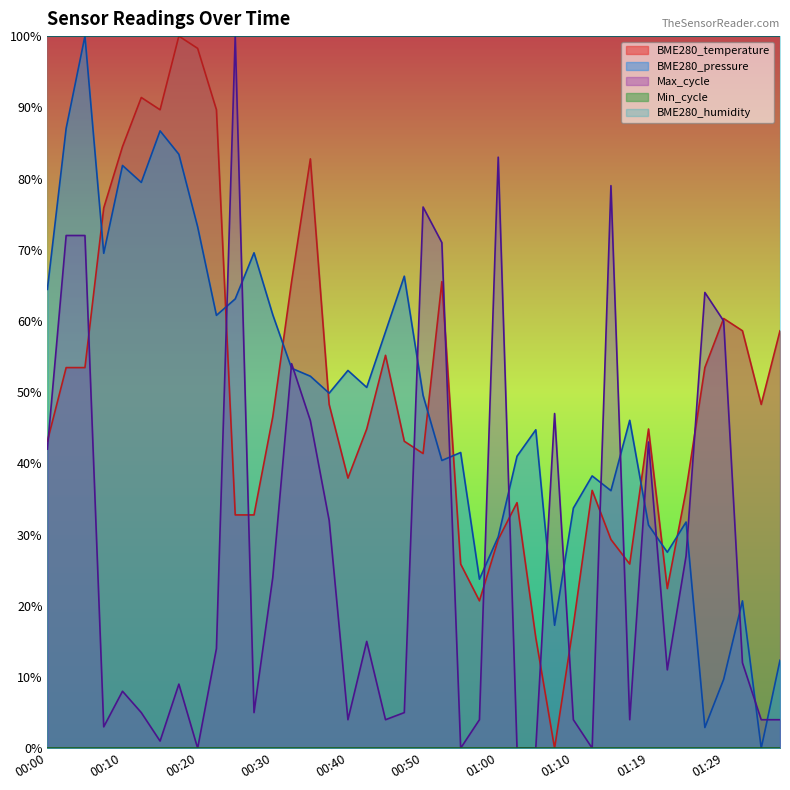

Rank the categories by value from lowest to highest.

01:07, 01:05, 01:10, 00:57, 01:22, 00:55, 01:17, 01:00, 01:14, 00:25, 00:27, 01:02, 01:12, 01:24, 00:40, 00:50, 00:00, 00:47, 00:42, 01:19, 00:30, 00:37, 01:35, 00:03, 00:05, 01:27, 00:45, 01:32, 01:37, 01:29, 00:32, 00:52, 00:08, 00:35, 00:10, 00:15, 00:23, 00:13, 00:20, 00:18